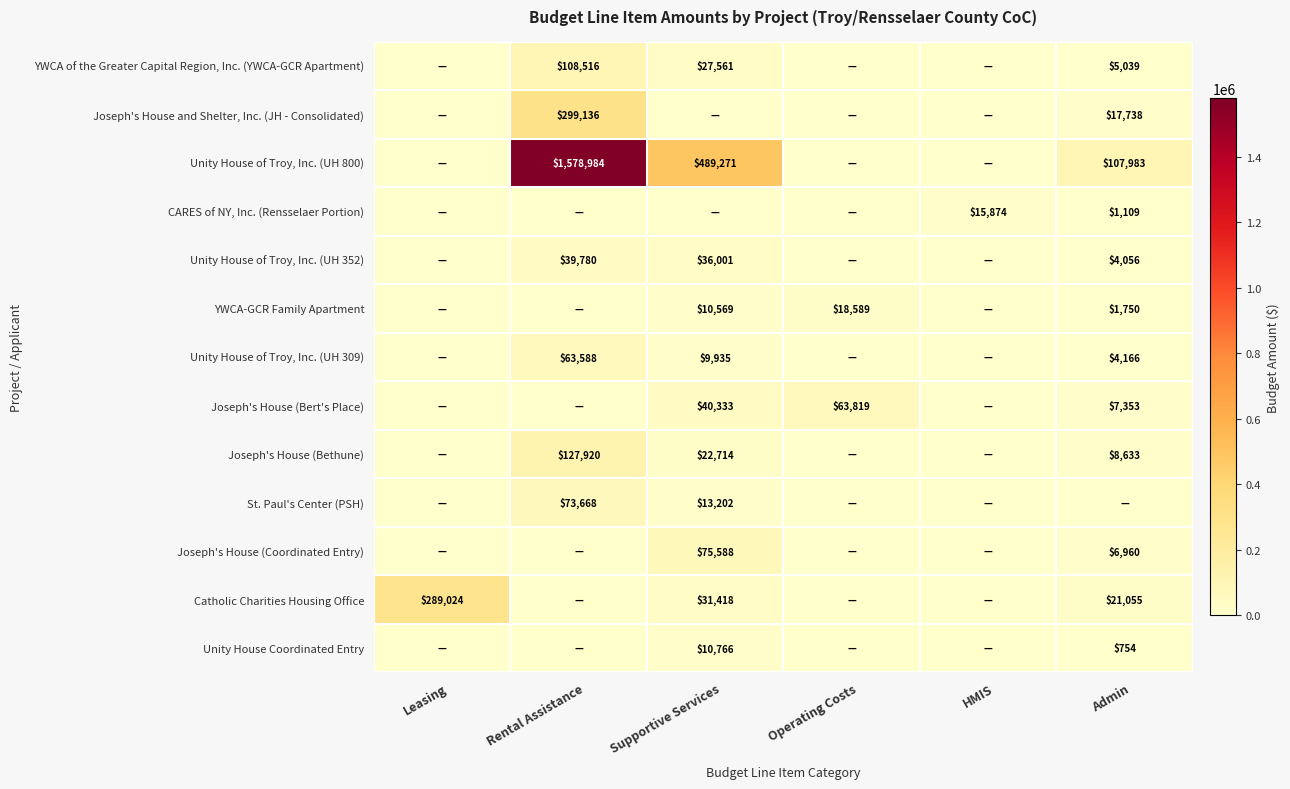

The Joseph's House (Coordinated Entry) series shows 121904 at Supportive Services. True or false?

False